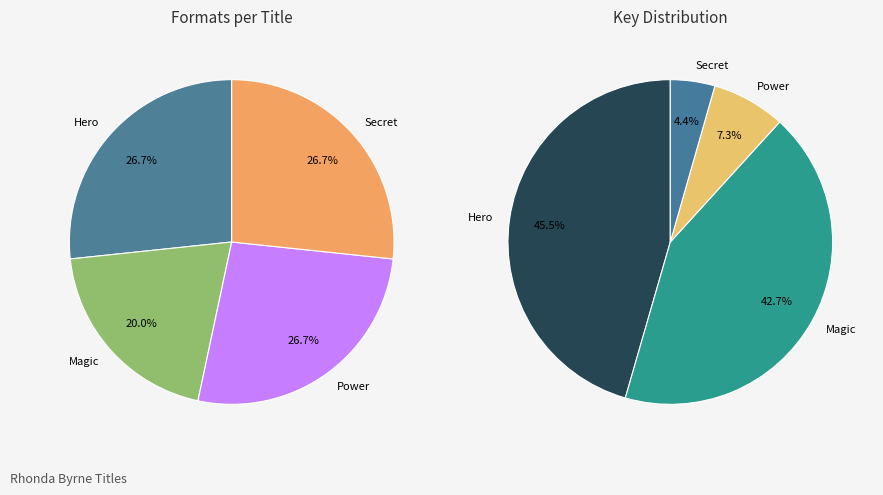

Does any single category account for the majority?

No